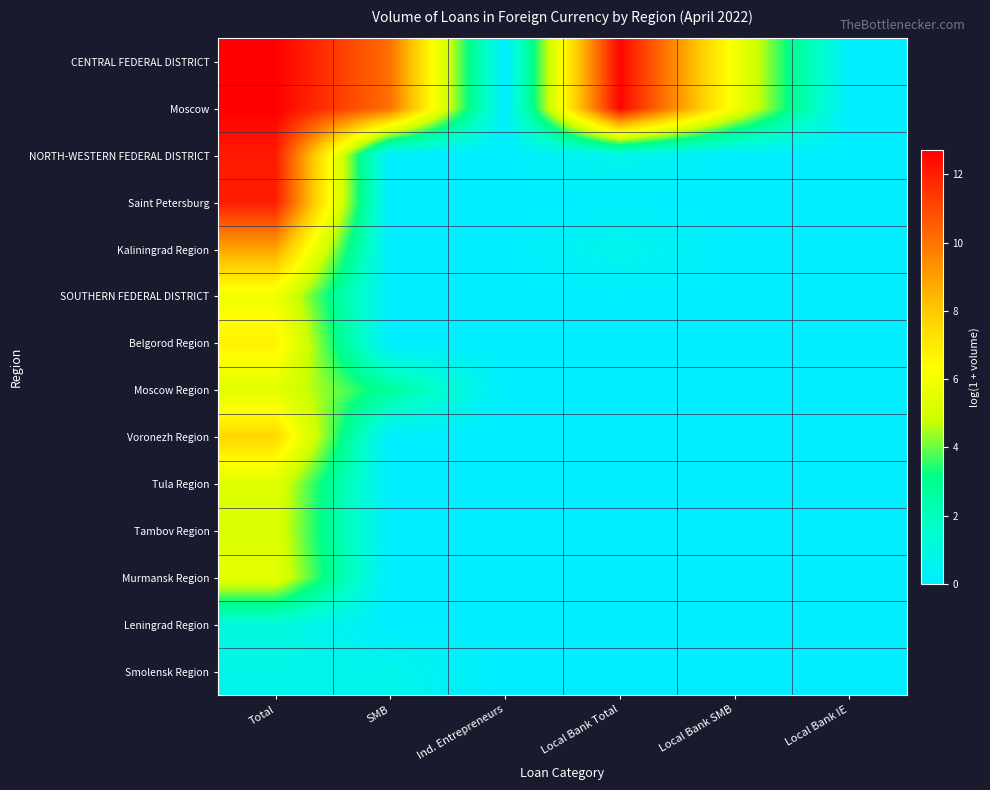

Which has a higher value, Local Bank IE or Ind. Entrepreneurs?

Local Bank IE